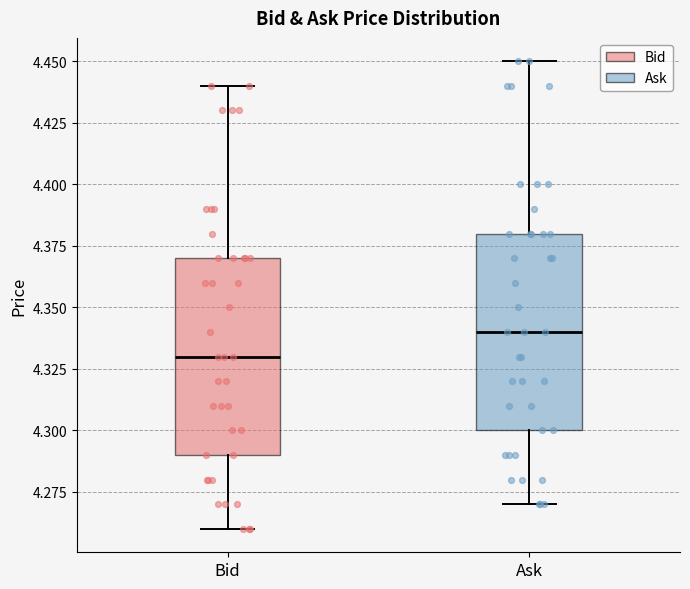

Reading left to right, read every box against the y-axis: the position of its median line, the range the box covers, and the ends of its whiskers. The values are not printed on the chart, so give them approximately, as read against the axis.

Bid: median 4.33, box 4.29 to 4.37, whiskers 4.26 to 4.44
Ask: median 4.34, box 4.30 to 4.38, whiskers 4.27 to 4.45